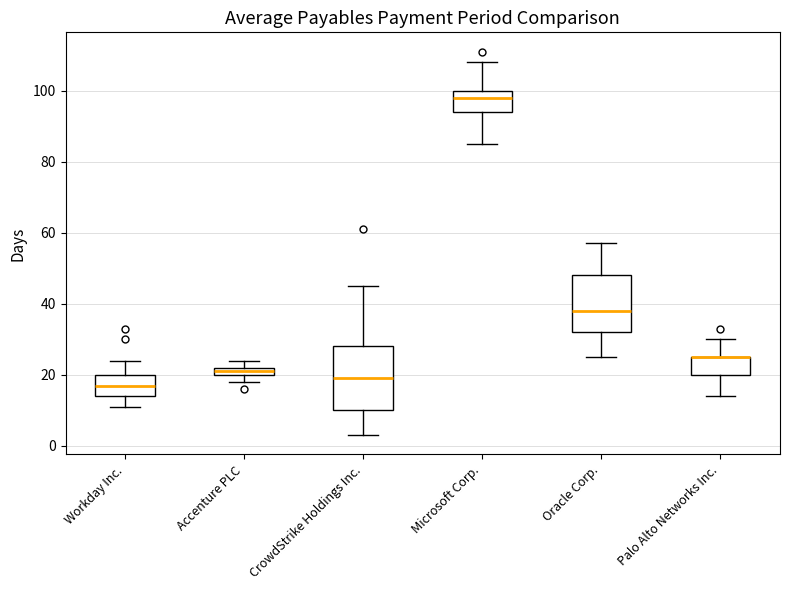

Where is the upper edge of the box for Accenture PLC on the y-axis? The values are not printed on the chart, so give them approximately, as read against the axis.

22